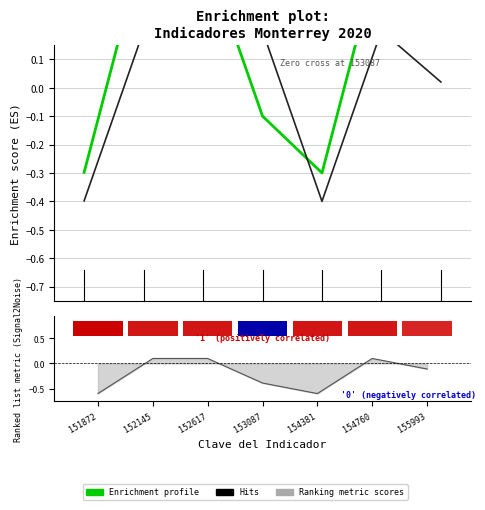

What is the value of the Realizado en el Periodo bar at the 5th from the left?

-0.4